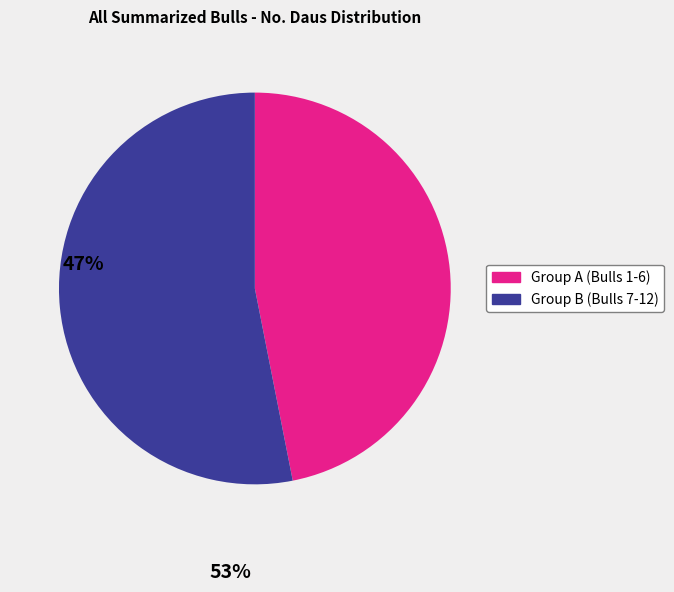

Does any single category account for the majority?

Yes